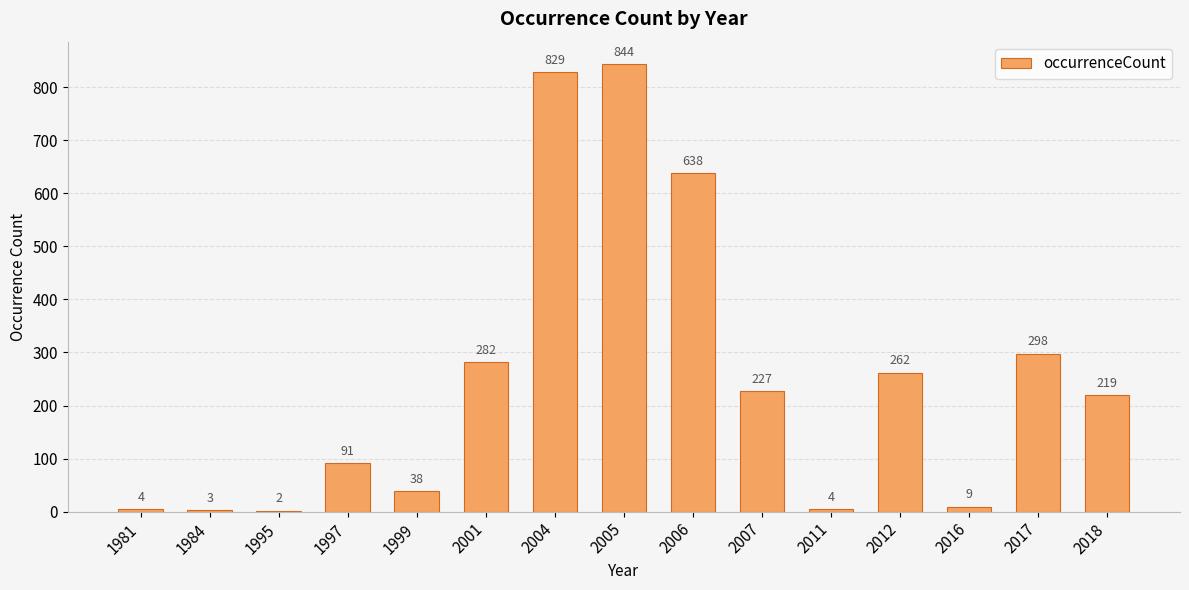

Which has a higher value, 1999 or 2001?

2001